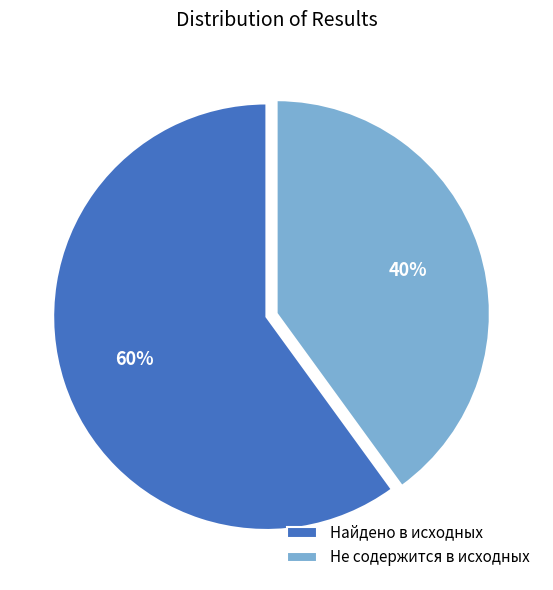

The Найдено в исходных slice represents 53% of the pie. True or false?

False